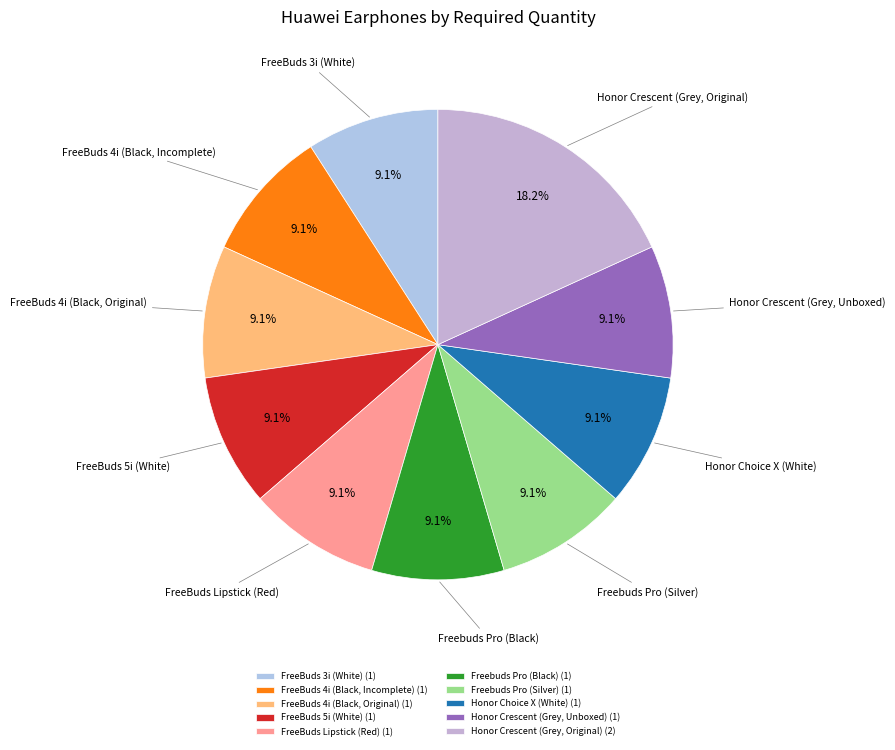

Does Freebuds Pro (Silver) represent more than half of the total?

No